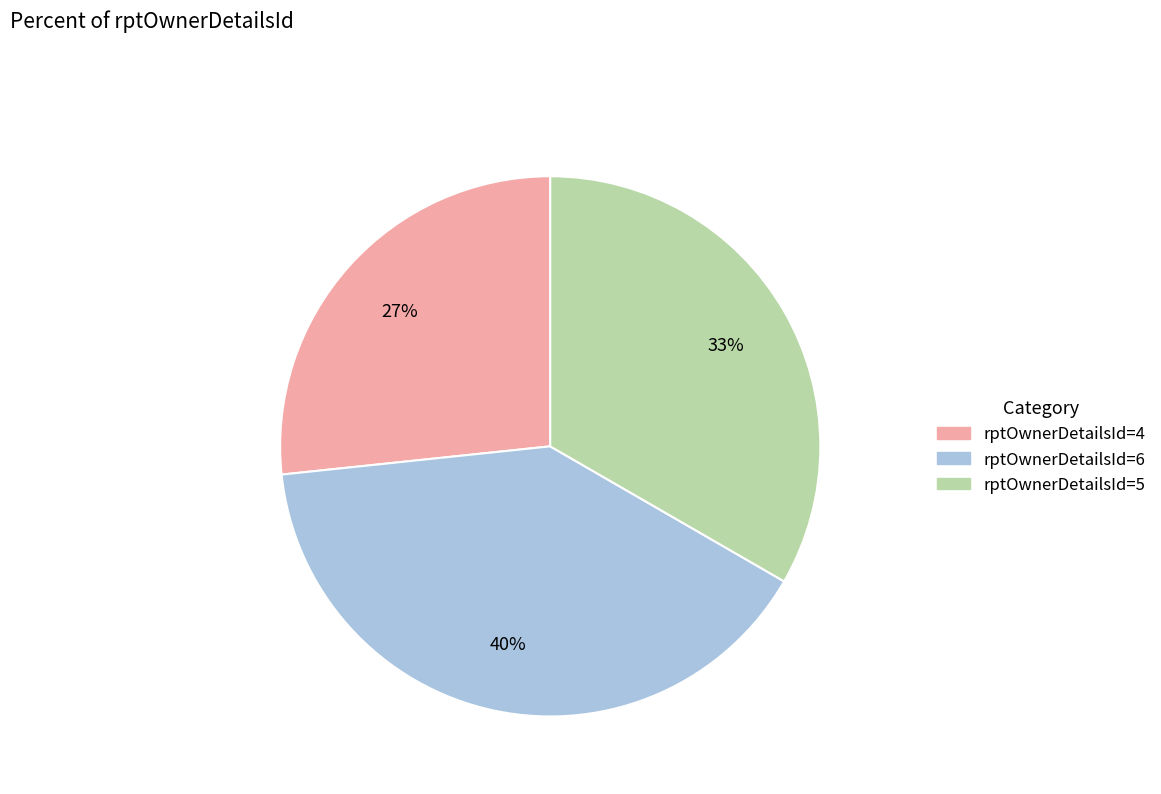

To the nearest percent, what portion does rptOwnerDetailsId=4 represent?

27%